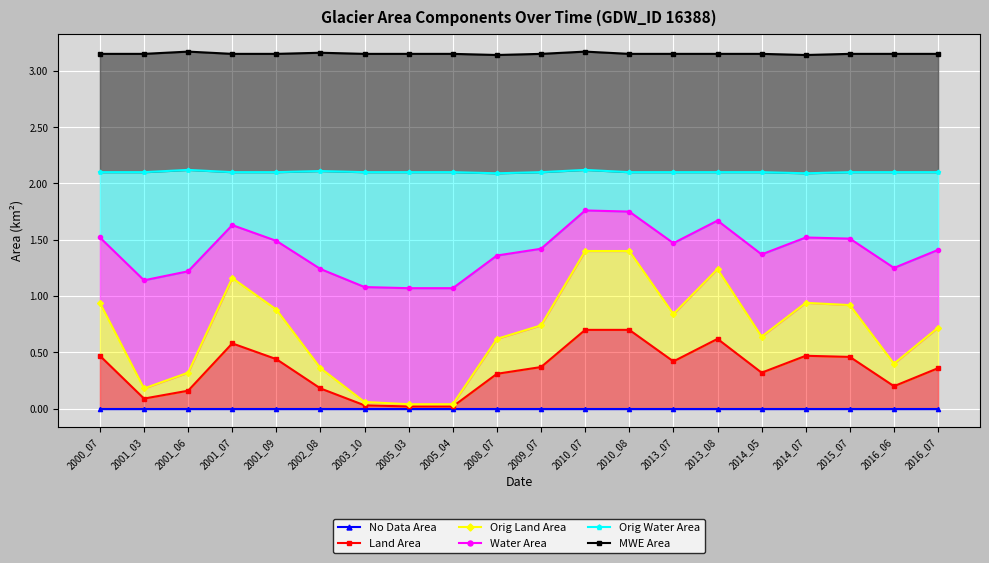

True or false: Orig Land Area and MWE Area cross at least once.

False